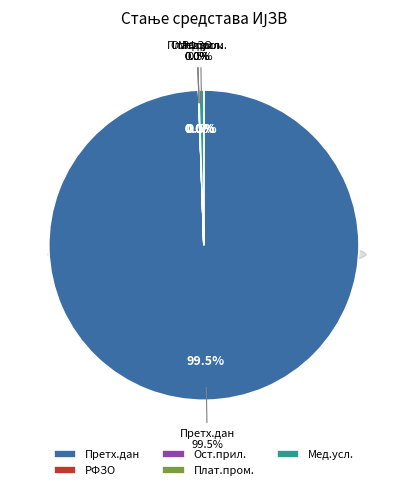

How many slices are in this pie chart?

5